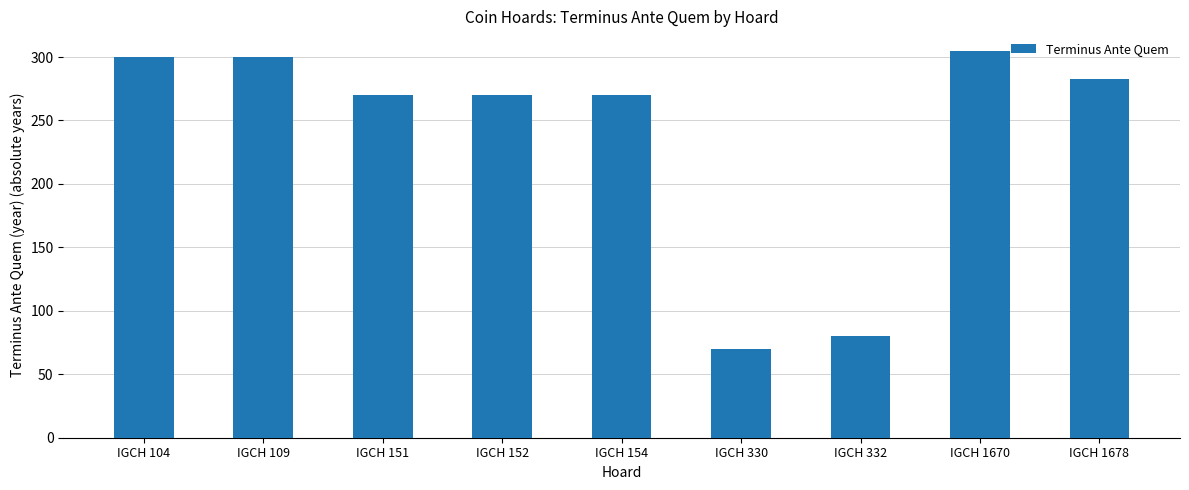

Reading right to left, extract all data points from this chart.

283	305	80	70	270	270	270	300	300